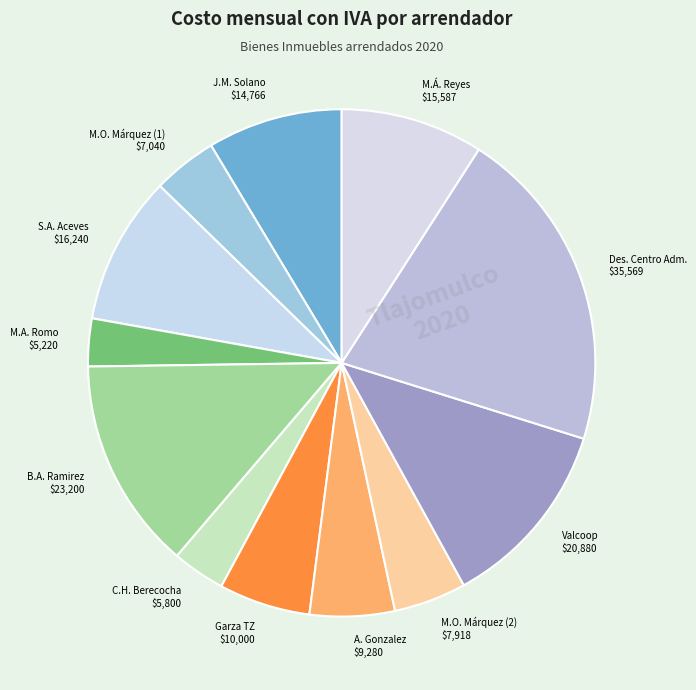

The A. Gonzalez $9,280 slice represents 1% of the pie. True or false?

False